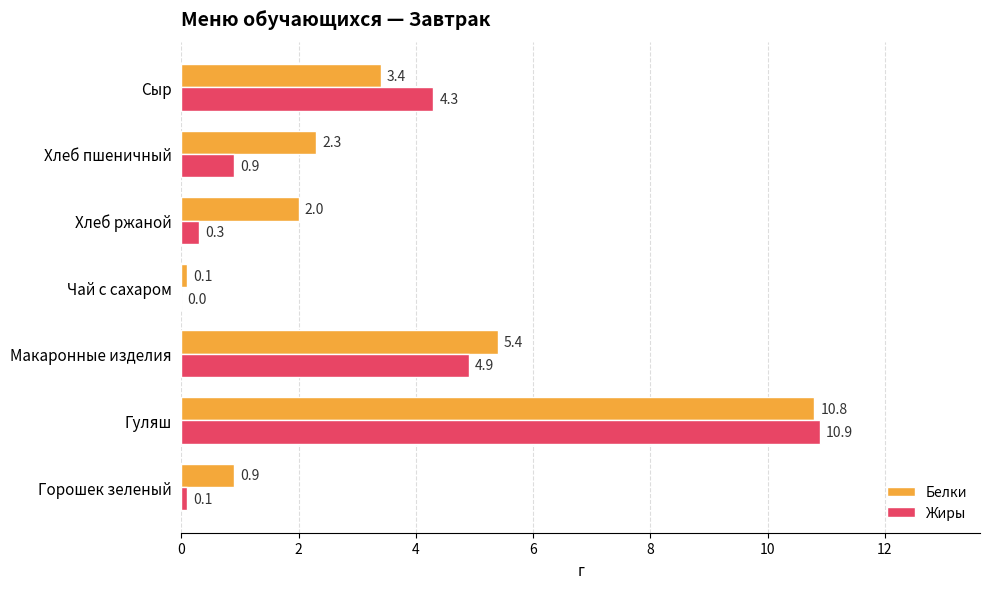

What is the maximum value shown in the chart?

10.9